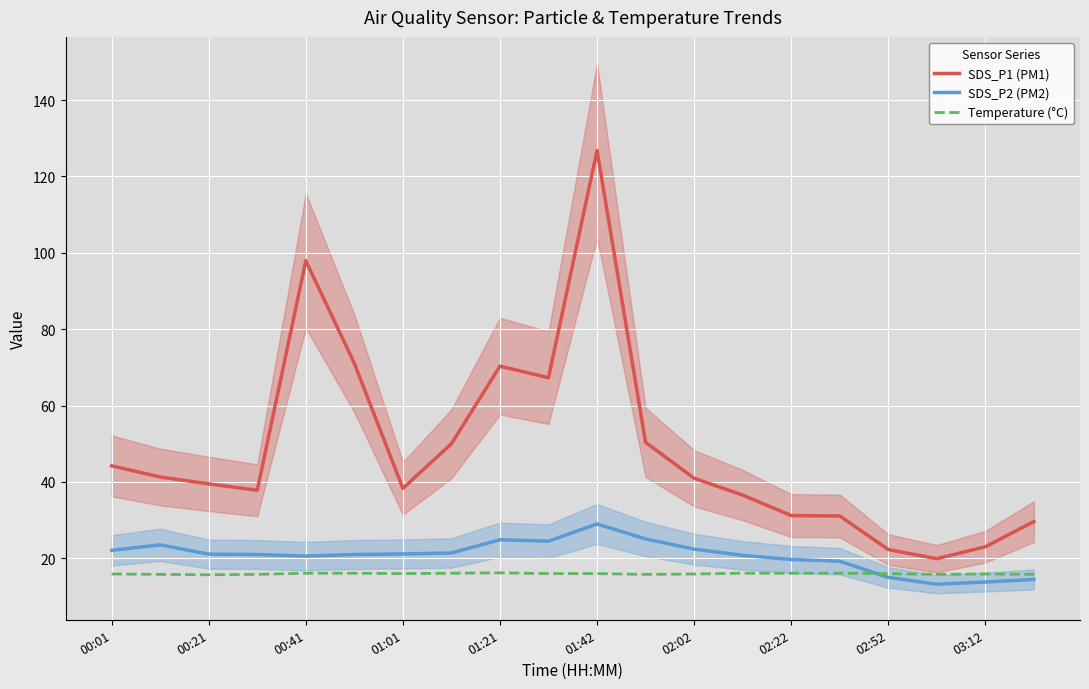

Which series has the largest total across all categories?

SDS_P1 (PM1)